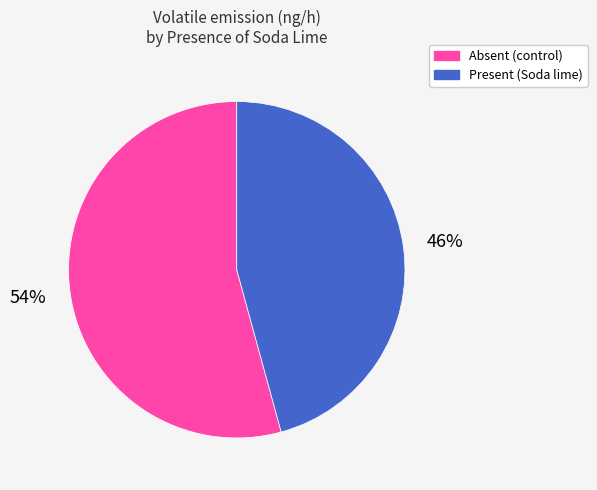

Is it true that Absent (control) is 54% of the pie?

True